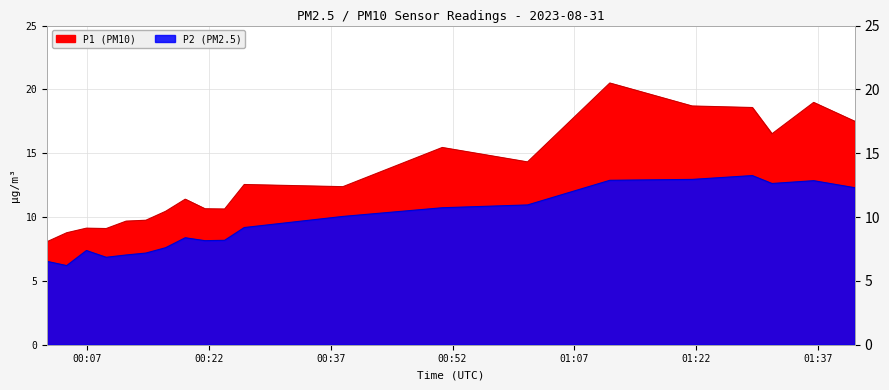

What is the smallest value displayed?

6.2